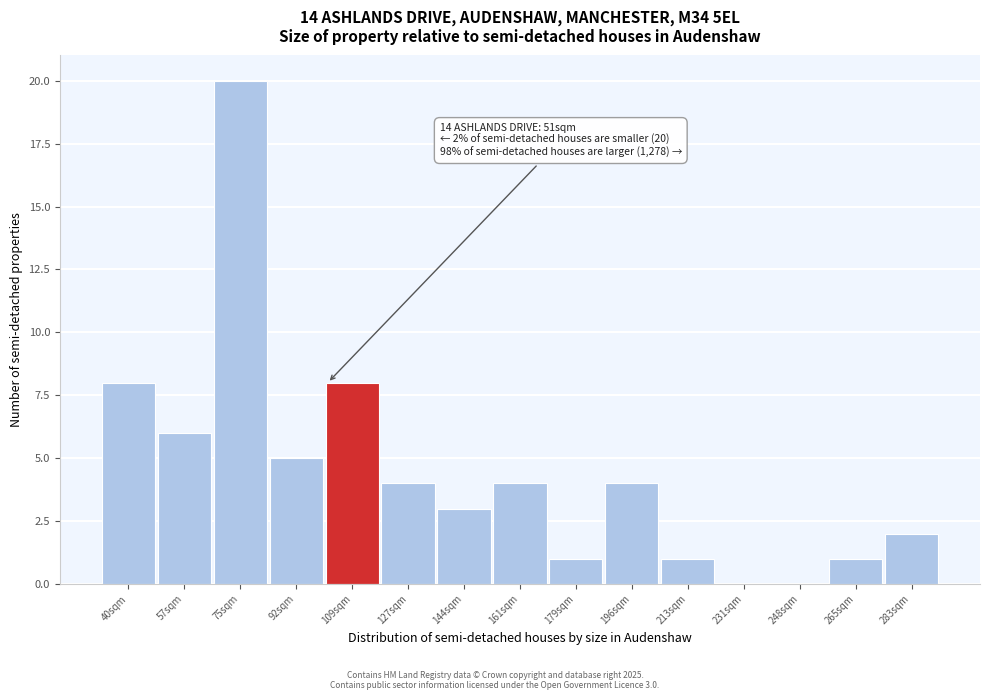

Reading left to right, transcribe all the data shown in this chart.

40sqm=8	57sqm=6	75sqm=20	92sqm=5	109sqm=8	127sqm=4	144sqm=3	161sqm=4	179sqm=1	196sqm=4	213sqm=1	231sqm=0	248sqm=0	265sqm=1	283sqm=2